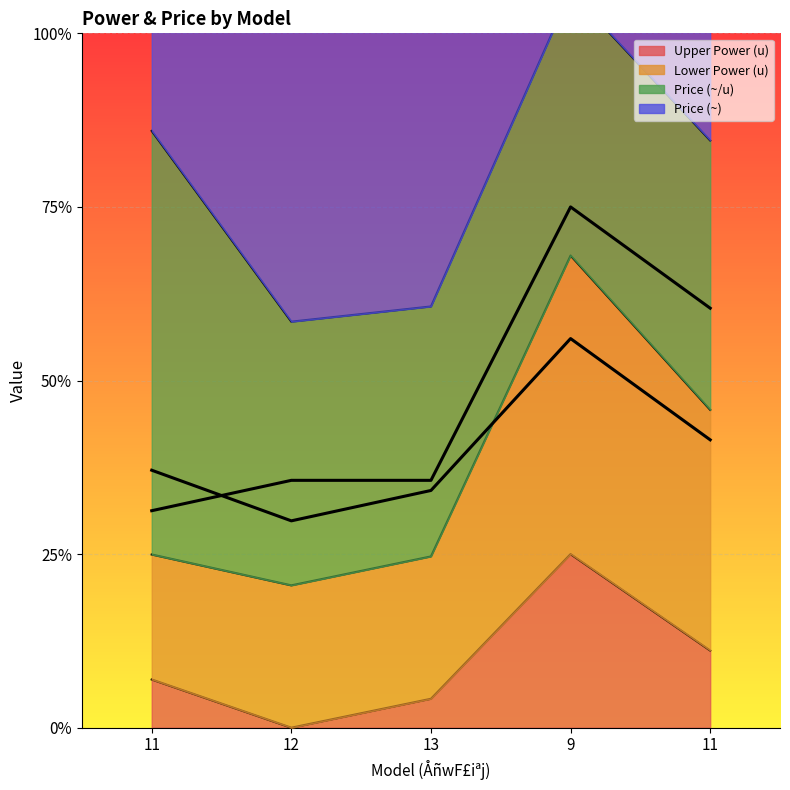

At which category does Lower Power (u) reach its first local peak?

9